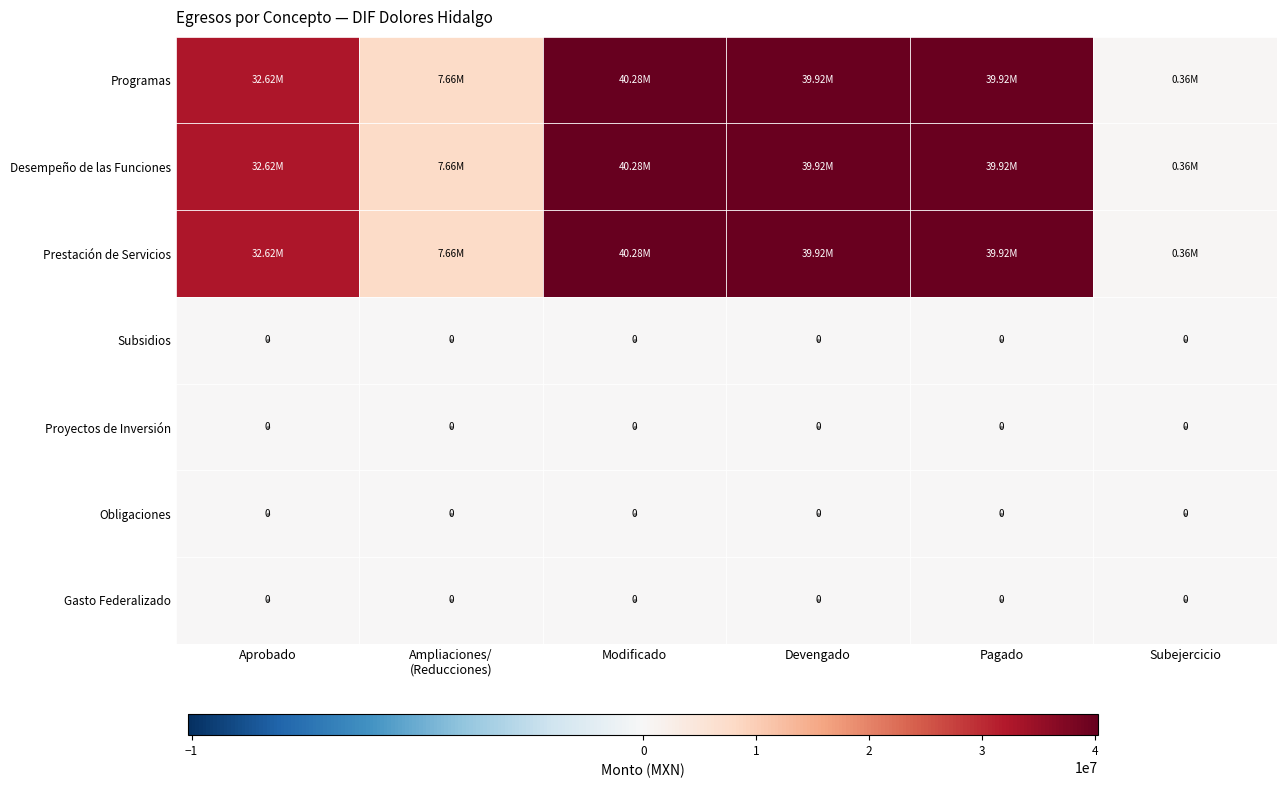

Where is Desempeño de las Funciones nearest to the value 20324247?

Aprobado